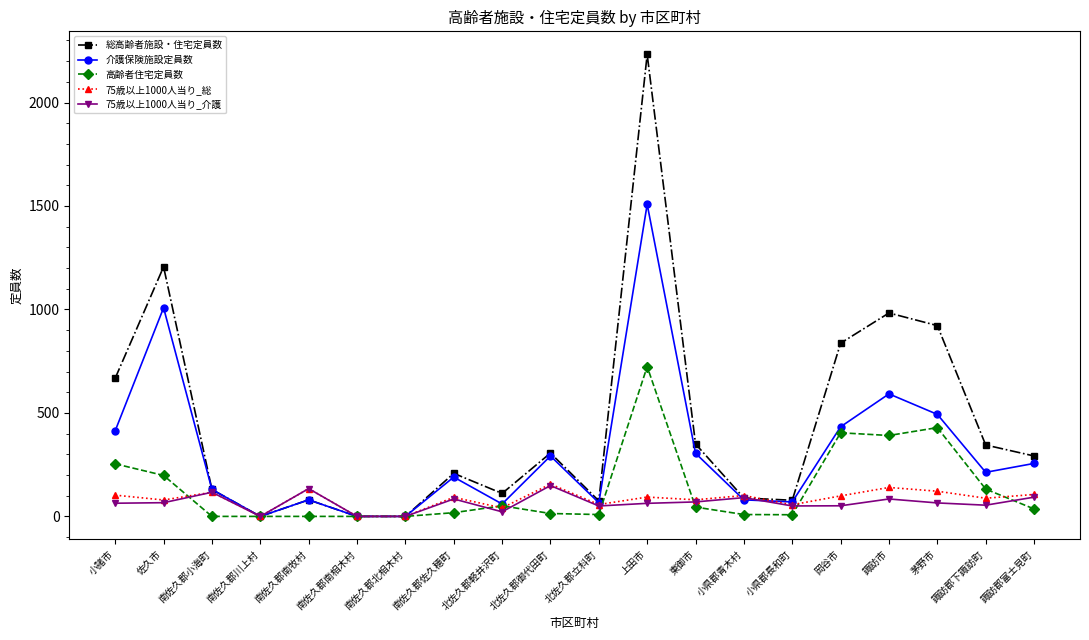

How many data points in 75歳以上1000人当り_総 are above 93?

10